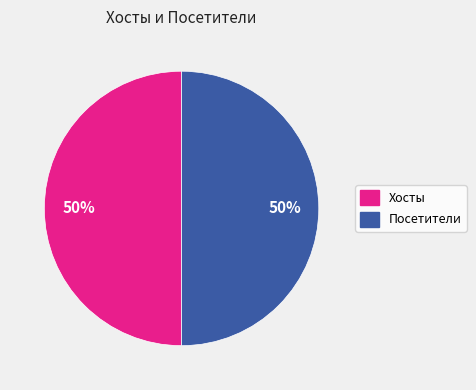

What is the ratio of the value at Посетители to the value at Хосты?

1.0